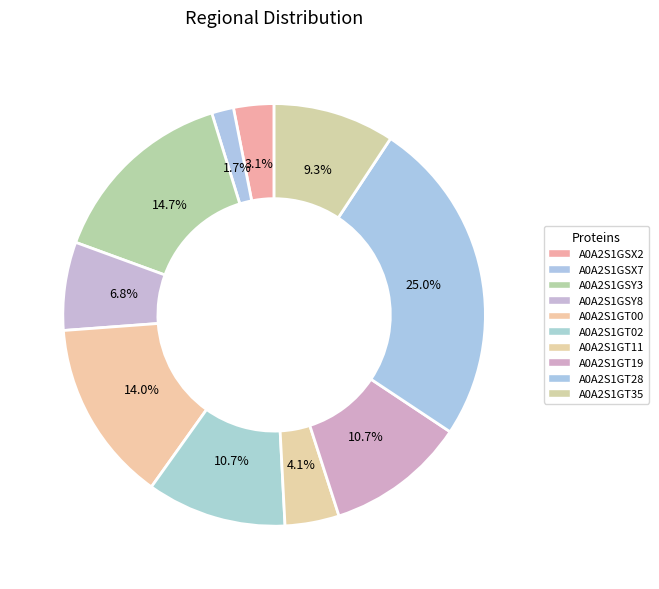

What percentage is the A0A2S1GSY8 slice, to the nearest percent?

7%